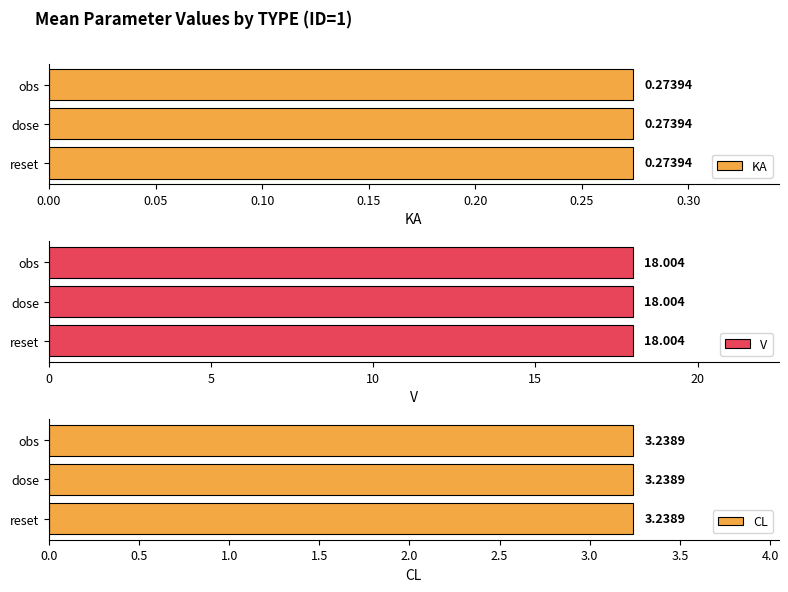

List the labels in order of V value, largest first.

reset, dose, obs